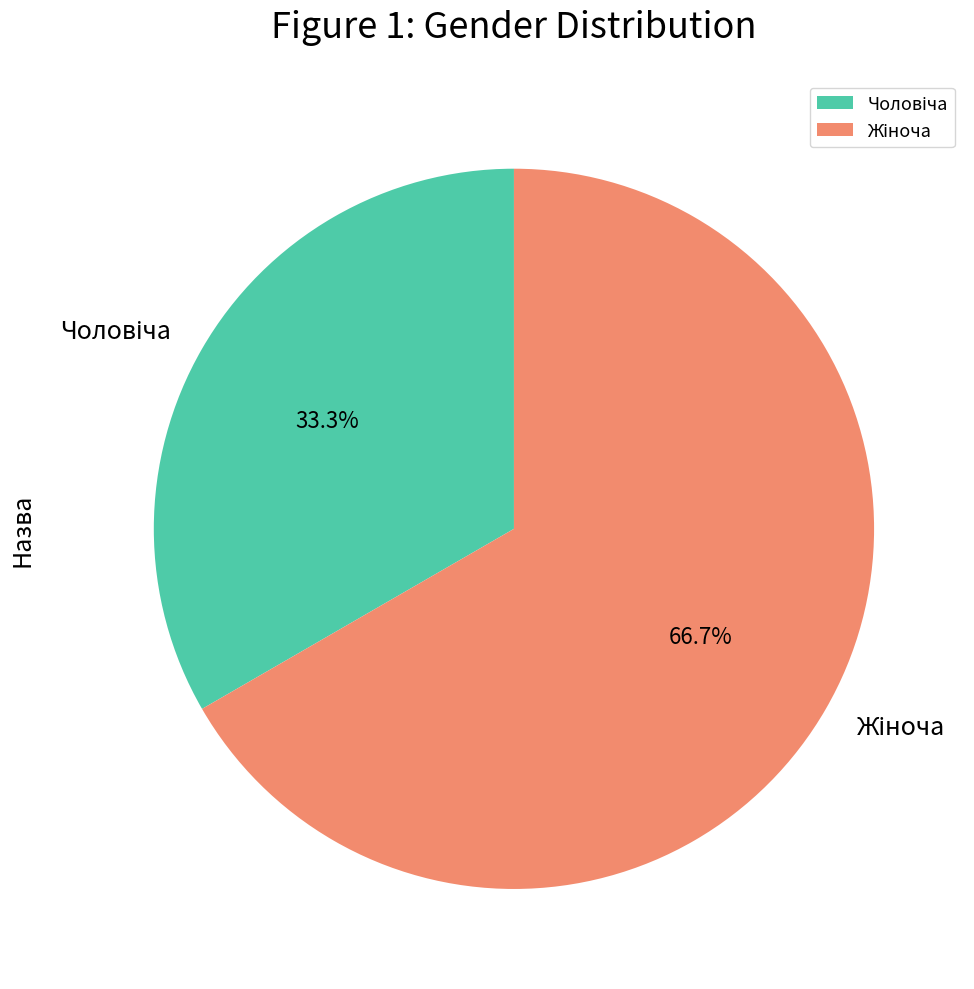

To the nearest percent, what is the difference between the largest and smallest slice percentages?

33%